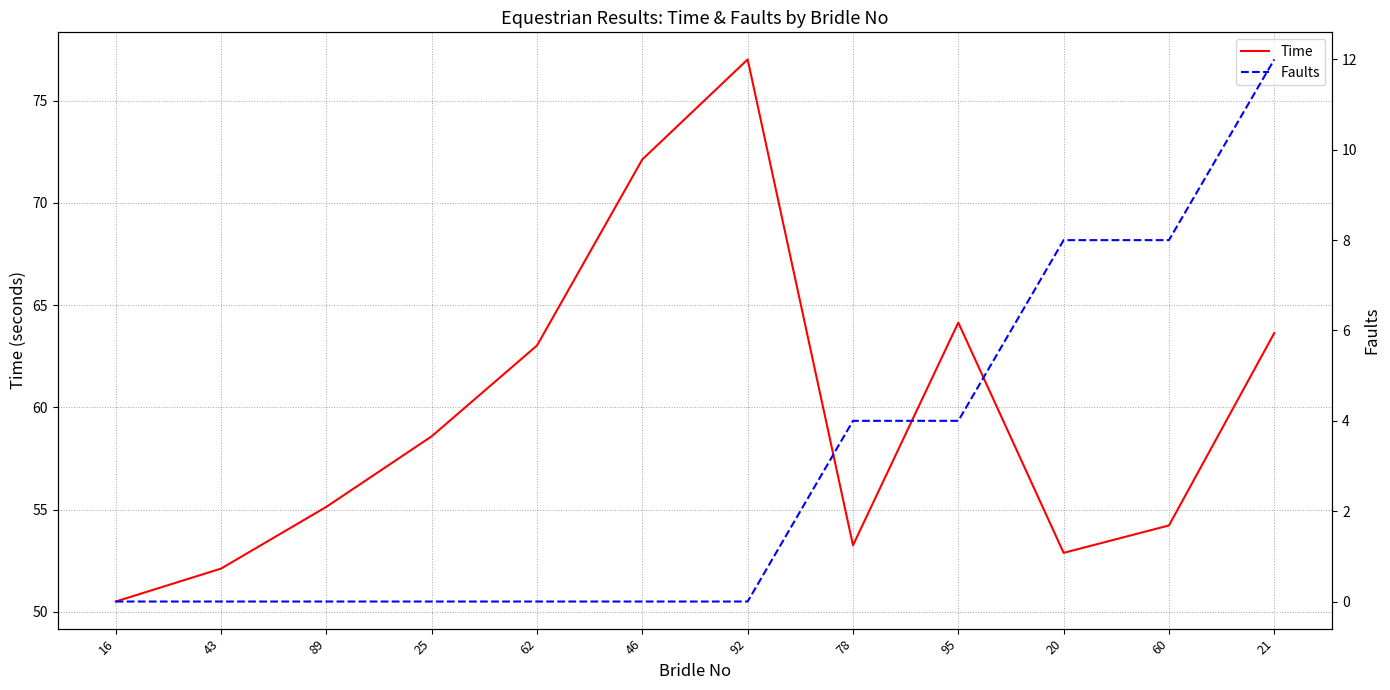

True or false: Time has more than 0 points higher than both neighbors.

True